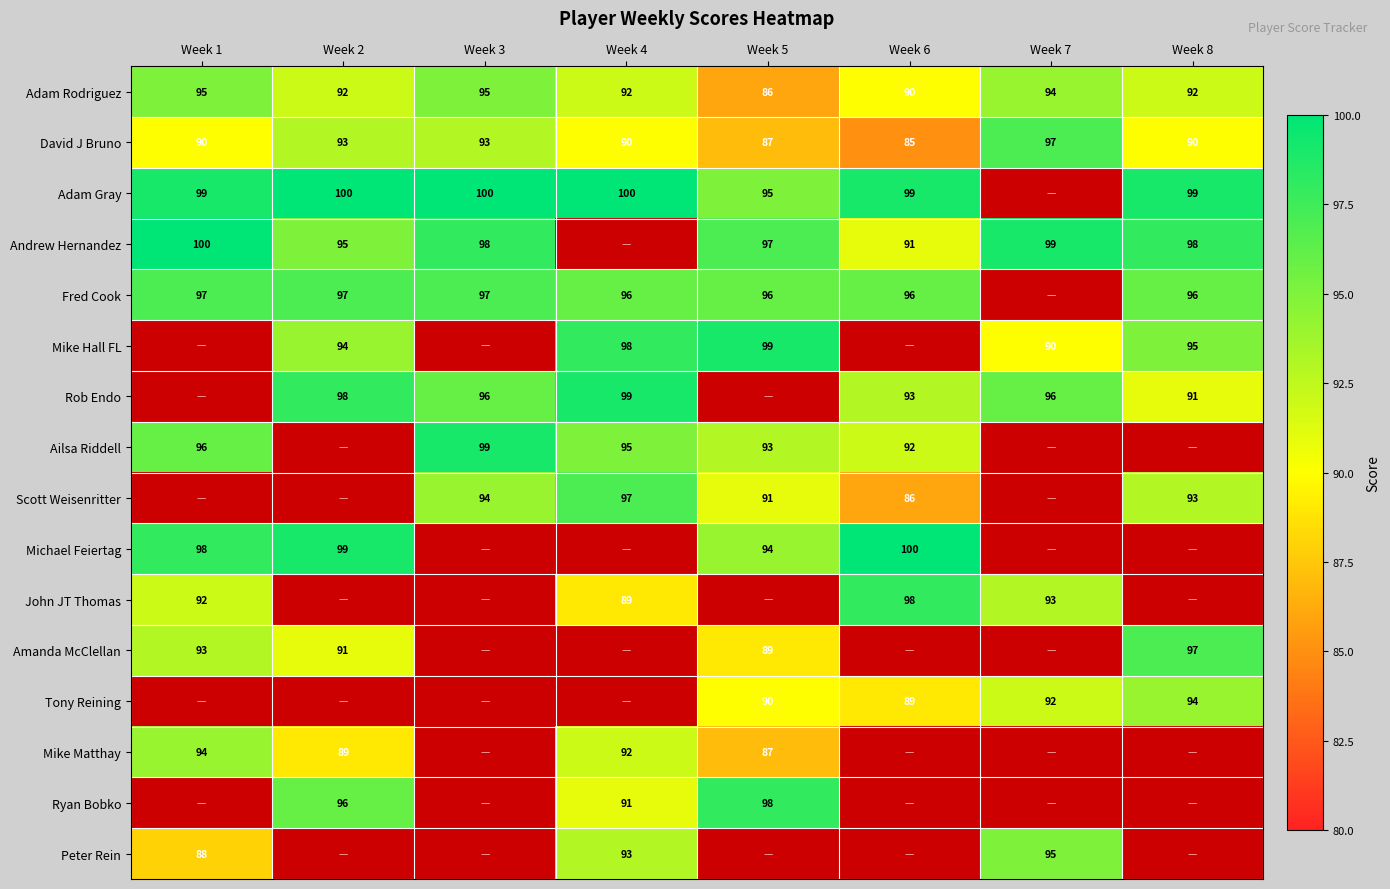

Is the value of Ailsa Riddell at Week 1 greater than the value of Michael Feiertag at Week 6?

No